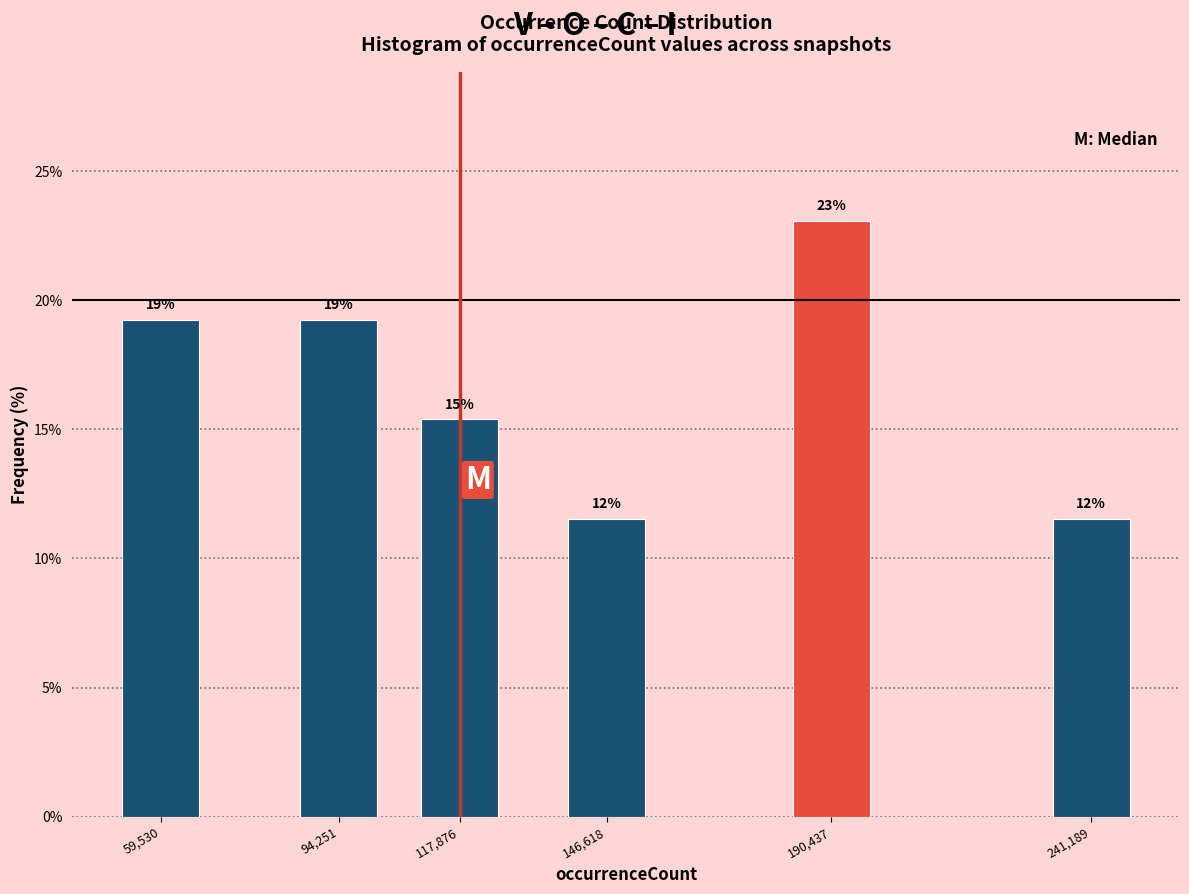

How many bars are there in total?

6